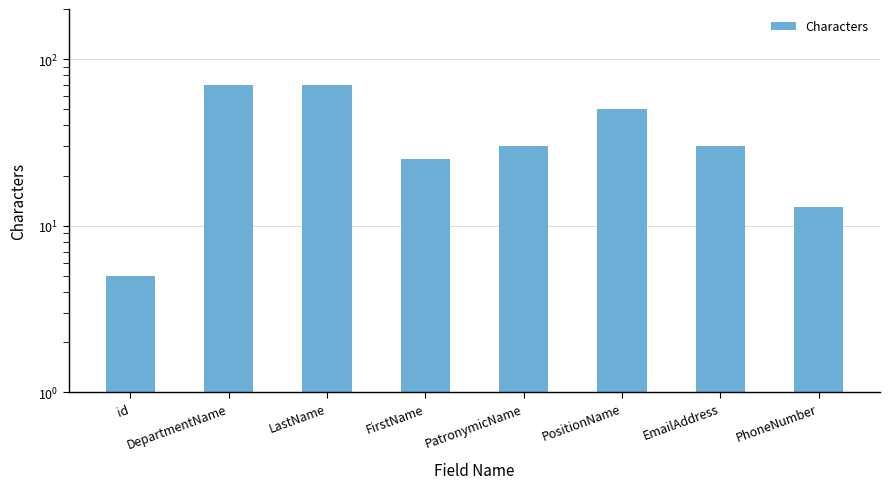

Which category has the lowest value across all series?

id